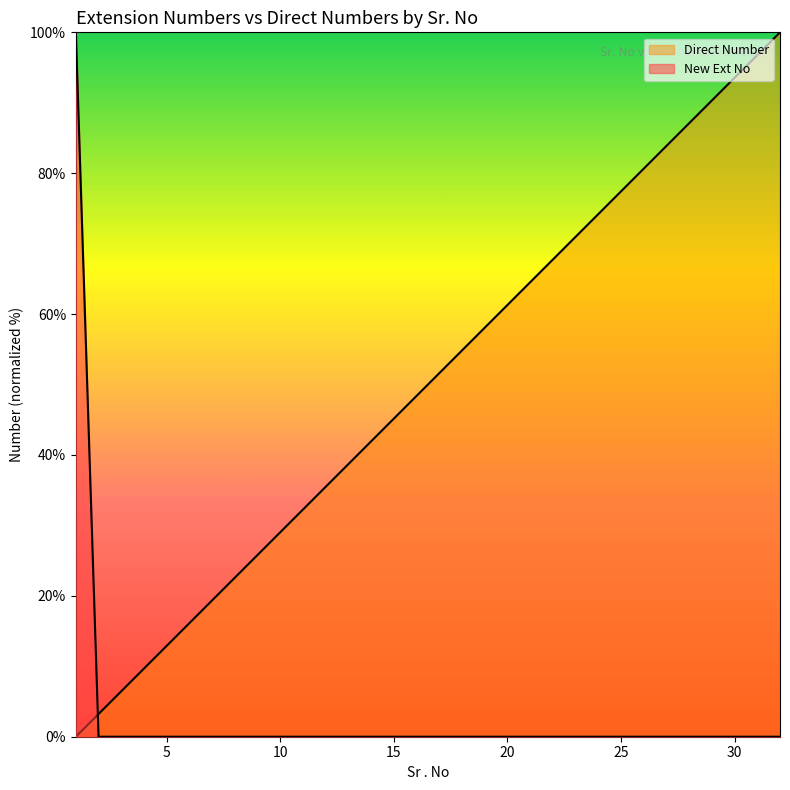

Where is New Ext No nearest to the value 50?

32